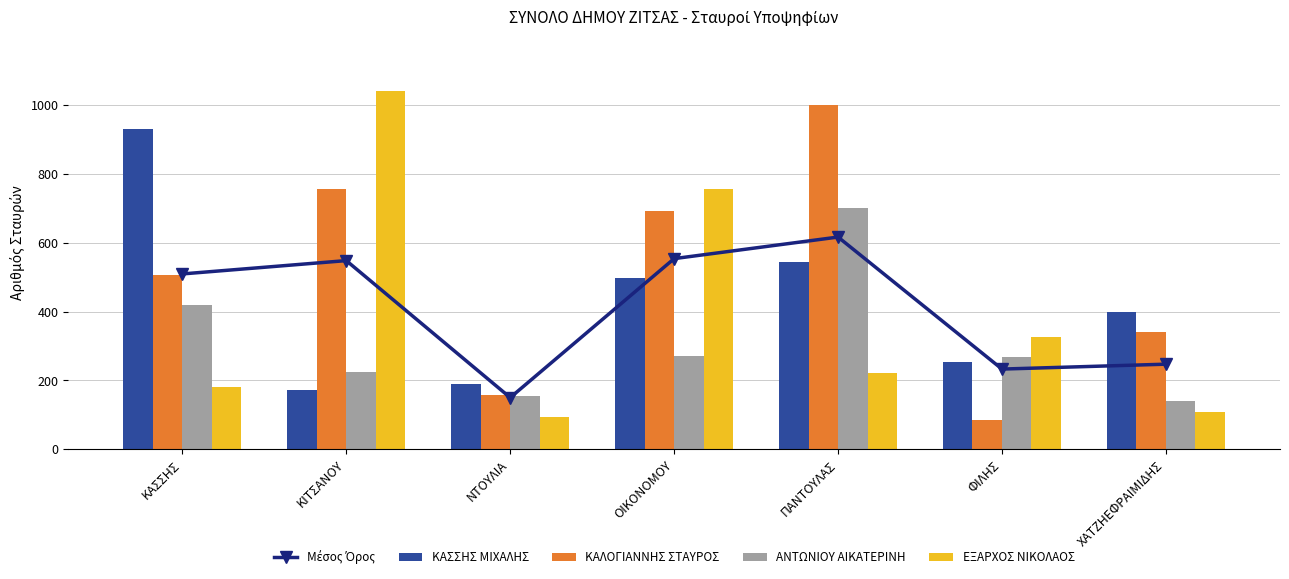

How many data points does each series have?

7